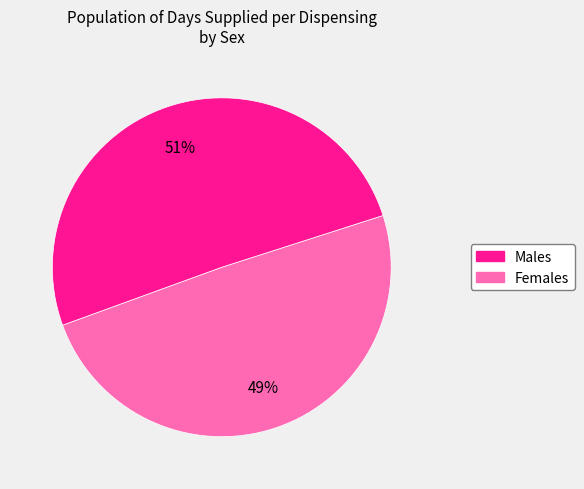

Is there any slice that represents more than half of the pie?

Yes